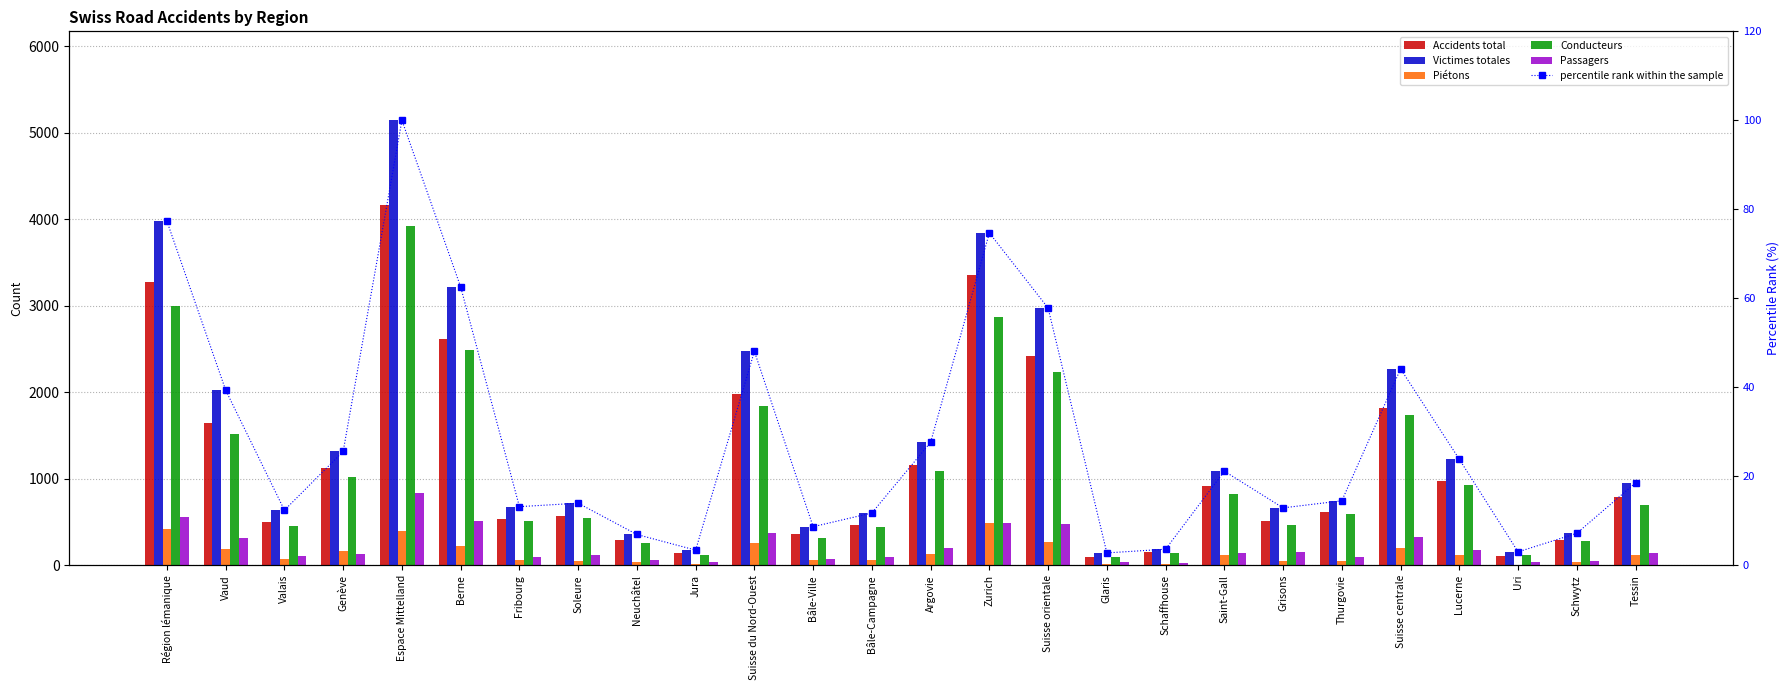

Which has a higher value, Zurich or Lucerne?

Zurich